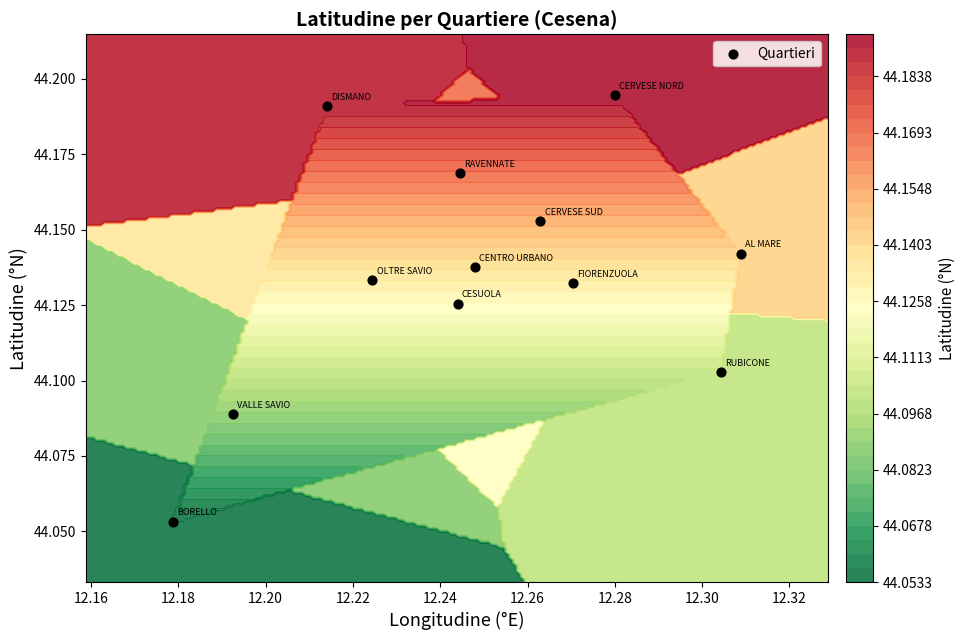

How many values are between 44 and 45?

12